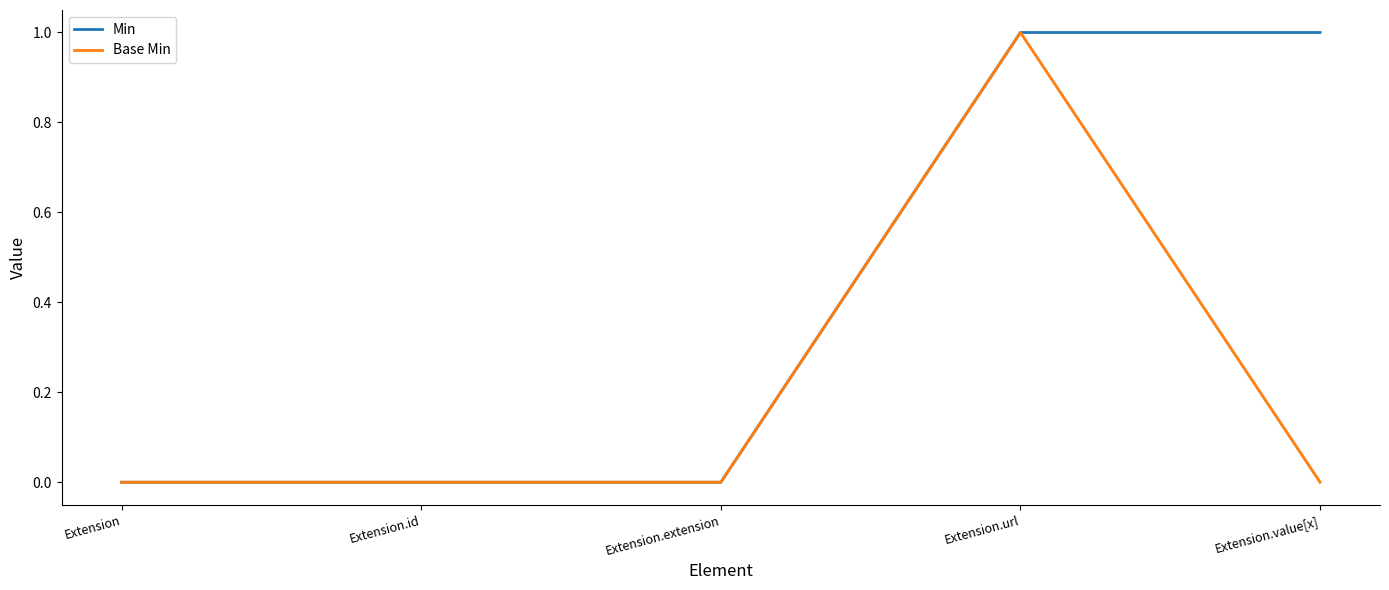

Is the value of Base Min at Extension.url greater than the value of Min at Extension.id?

Yes